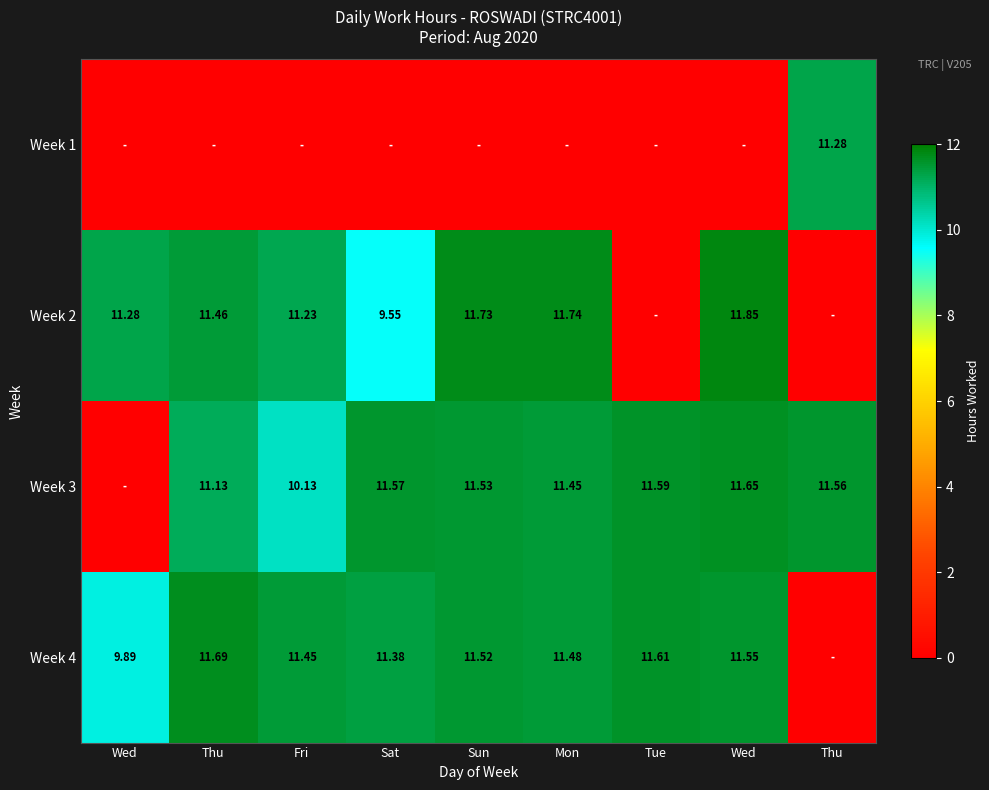

What is the average value of the Week 4 series?

10.1